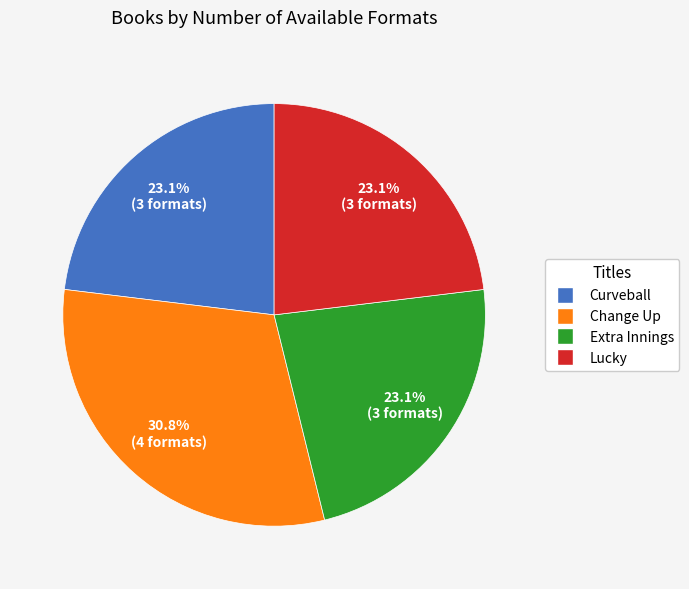

To the nearest percent, what is the difference between the Change Up and Lucky slice percentages?

8%